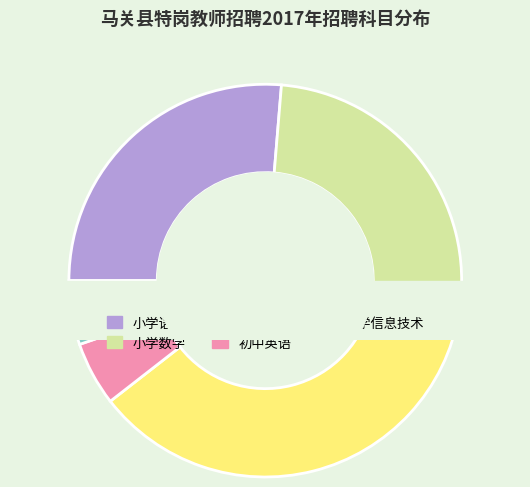

What is the change in value from 小学数学 to 初中英语?

-4